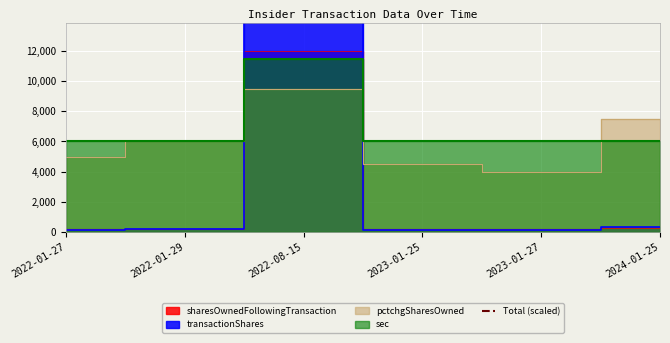

Between which two adjacent categories do pctchgSharesOwned and transactionShares first intersect?

2022-01-29 and 2022-08-15